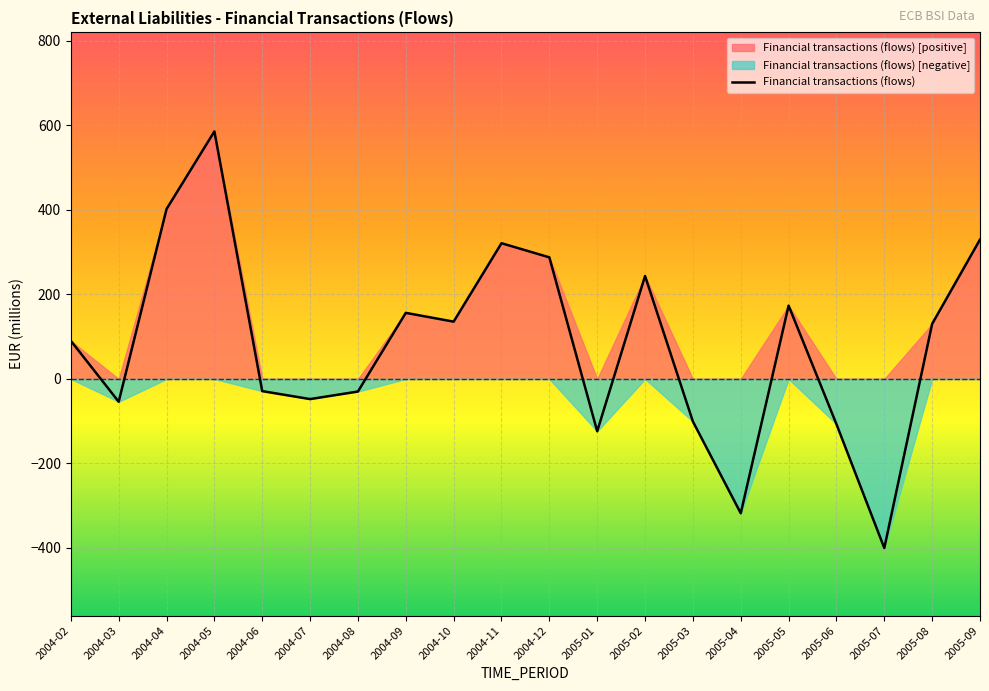

Reading right to left, what are all the values shown in this chart?

329.9	130.3	-400.2	-107.0	173.5	-317.9	-100.8	243.7	-123.8	287.8	321.2	135.6	156.4	-29.8	-47.7	-28.8	585.8	402.1	-53.9	90.3